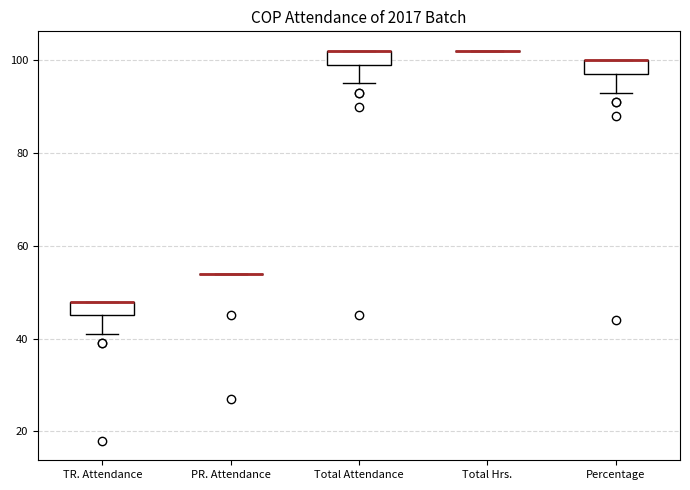

Where does the lower whisker of the box for Total Attendance end on the y-axis? The values are not printed on the chart, so give them approximately, as read against the axis.

96